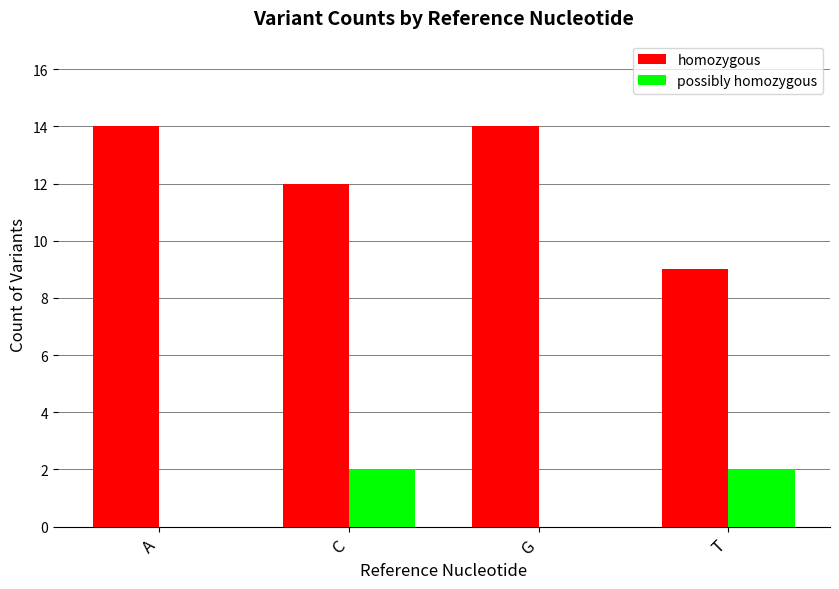

Reading left to right, extract all data points from this chart.

homozygous: 14	12	14	9
possibly homozygous: 0	2	0	2